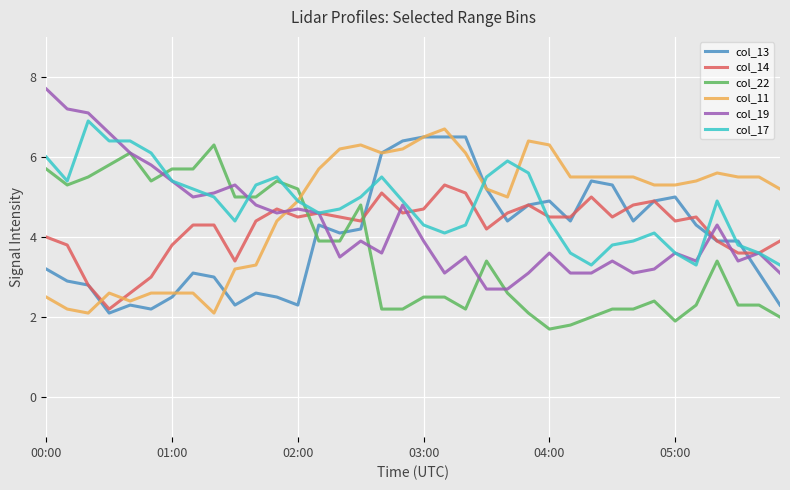

Which series has the largest total across all categories?

col_17